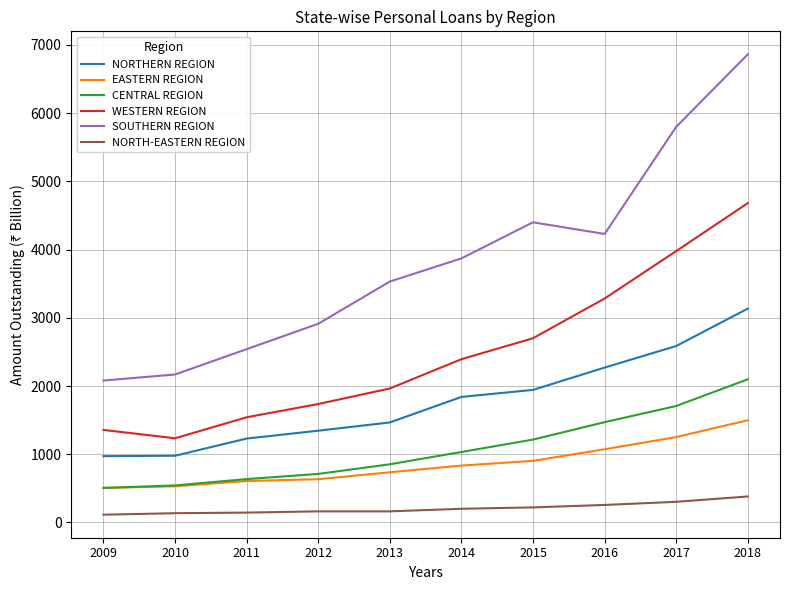

Between 2011 and 2013, which series saw the biggest shift?

SOUTHERN REGION